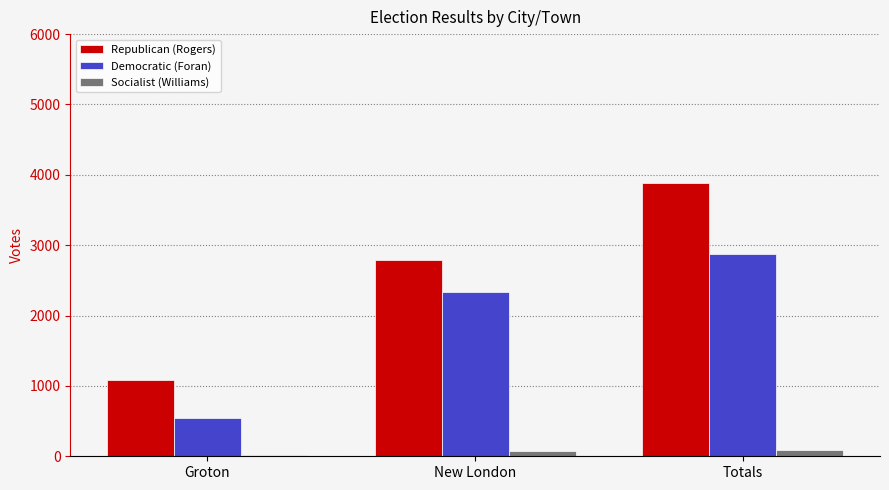

Count the number of categories in the chart.

3